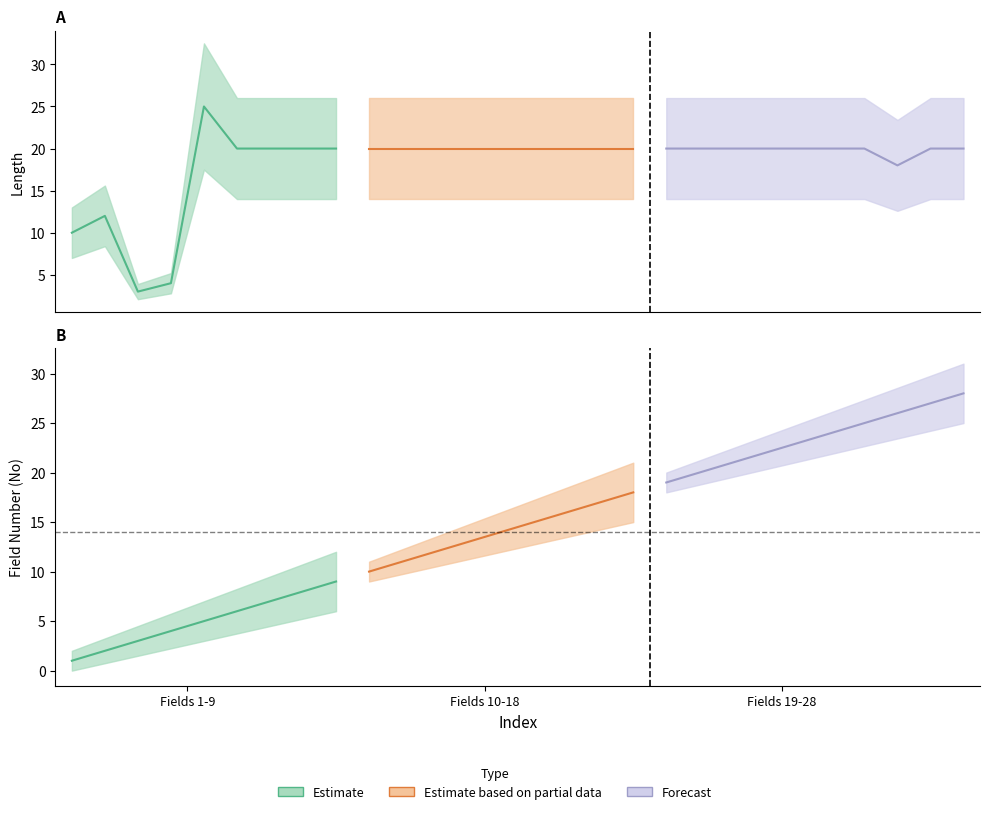

True or false: Estimate has more than 1 interior local peaks.

False